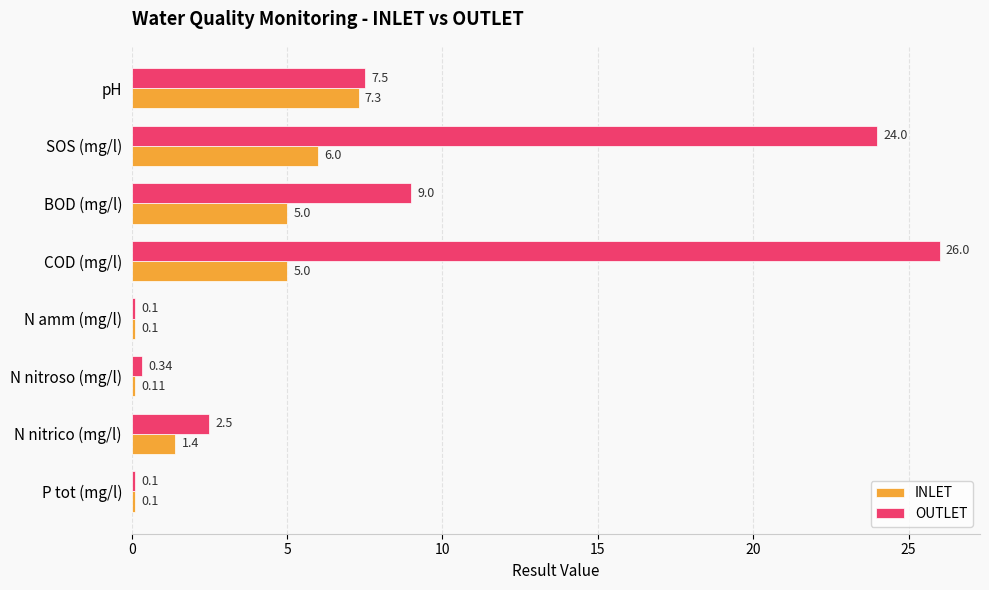

At which label does OUTLET reach its peak?

COD (mg/l)